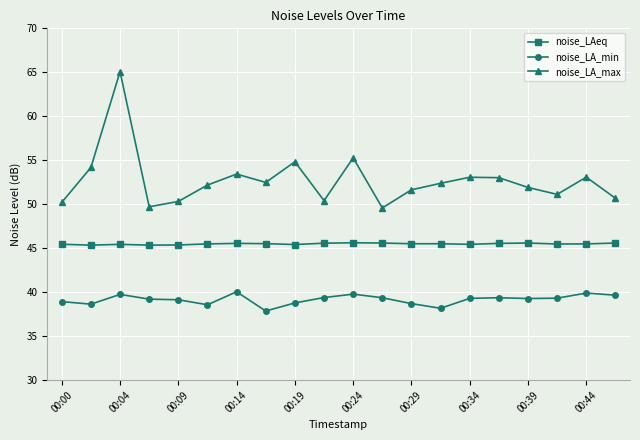

How many categories are shown in the chart?

20